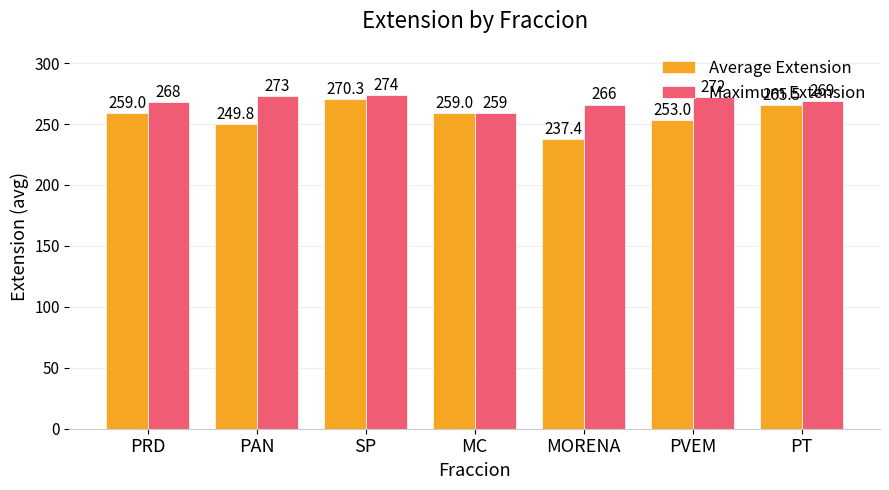

Is it true that Maximum Extension equals 259.0 at MC?

True